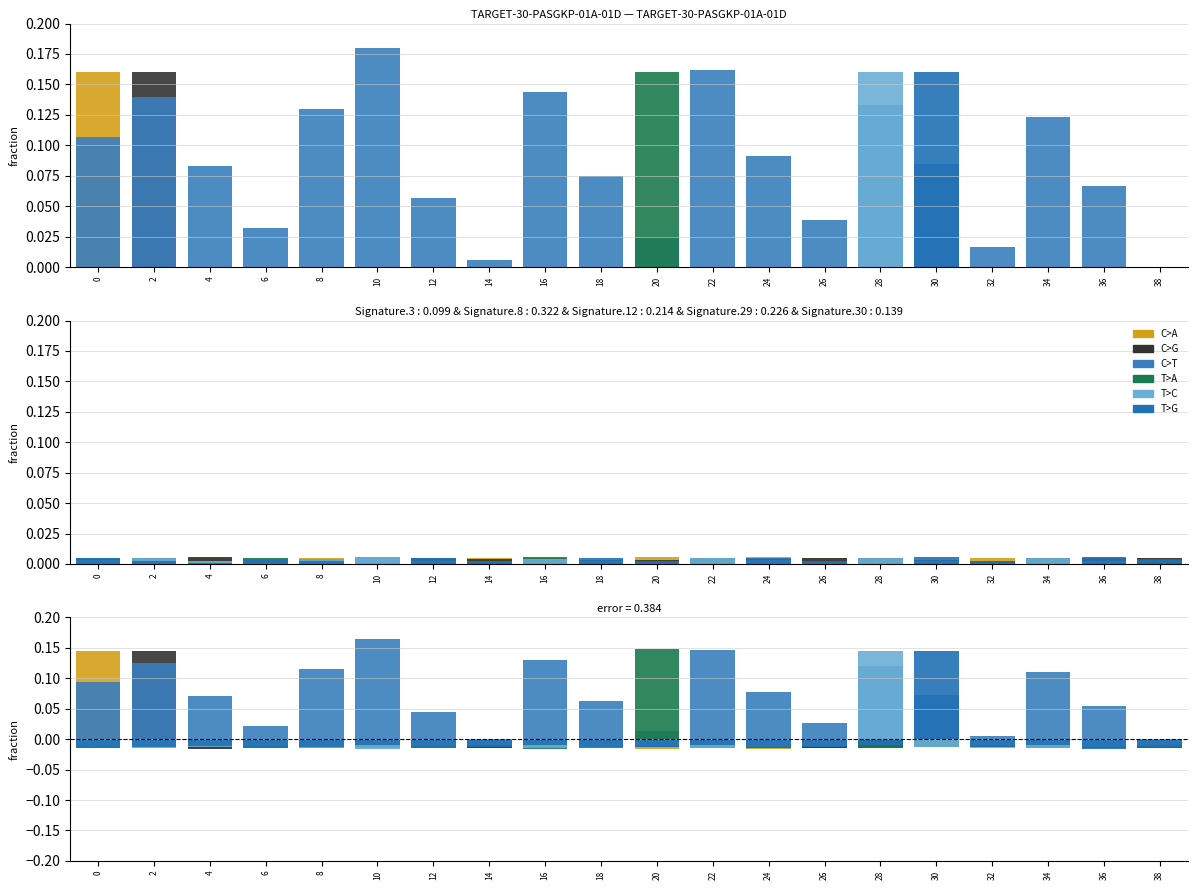

What is the spread (max minus min) of values at 24?

0.1